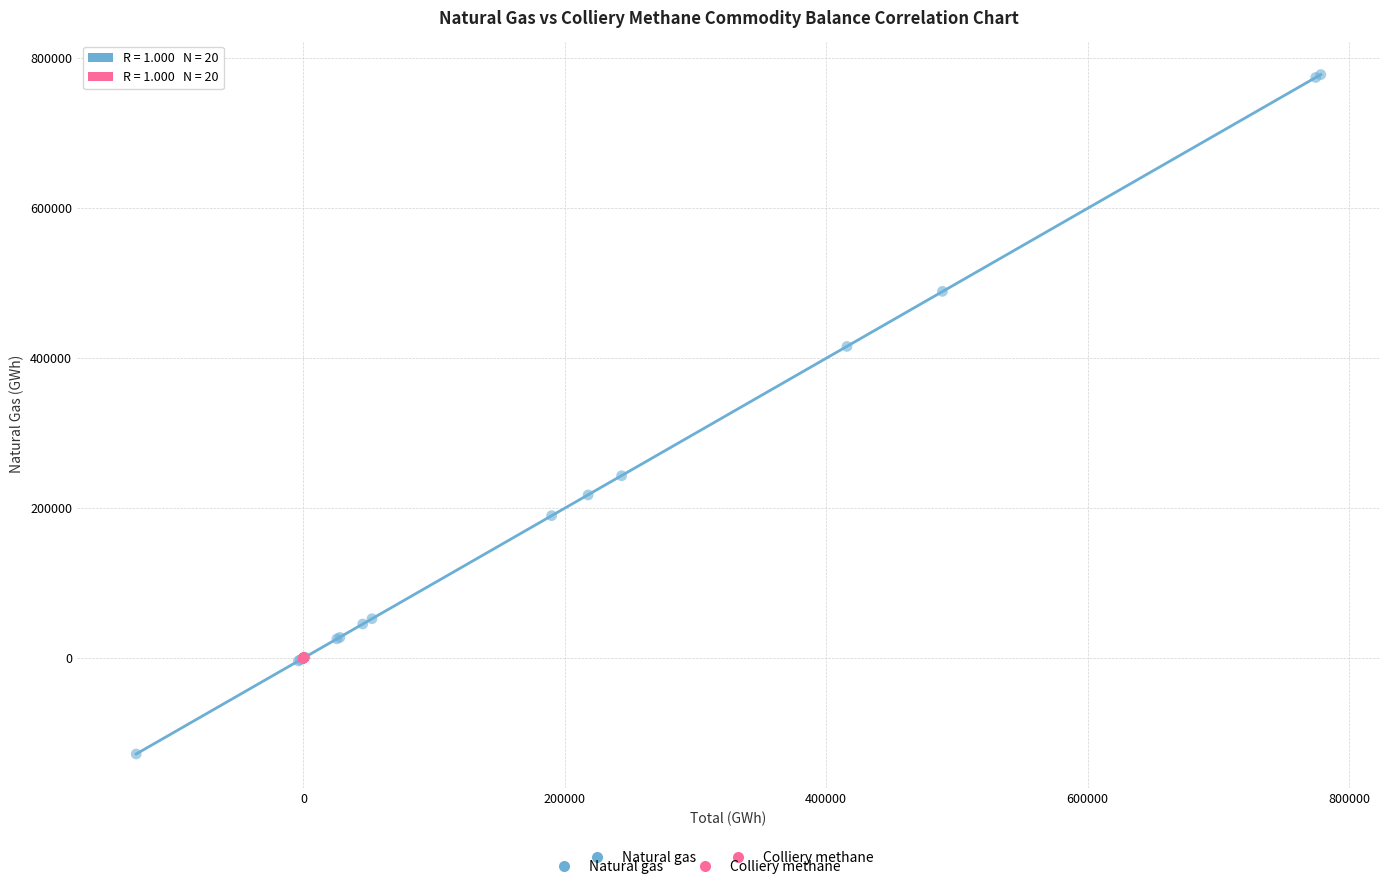

Which series reaches the maximum Y coordinate?

Natural gas